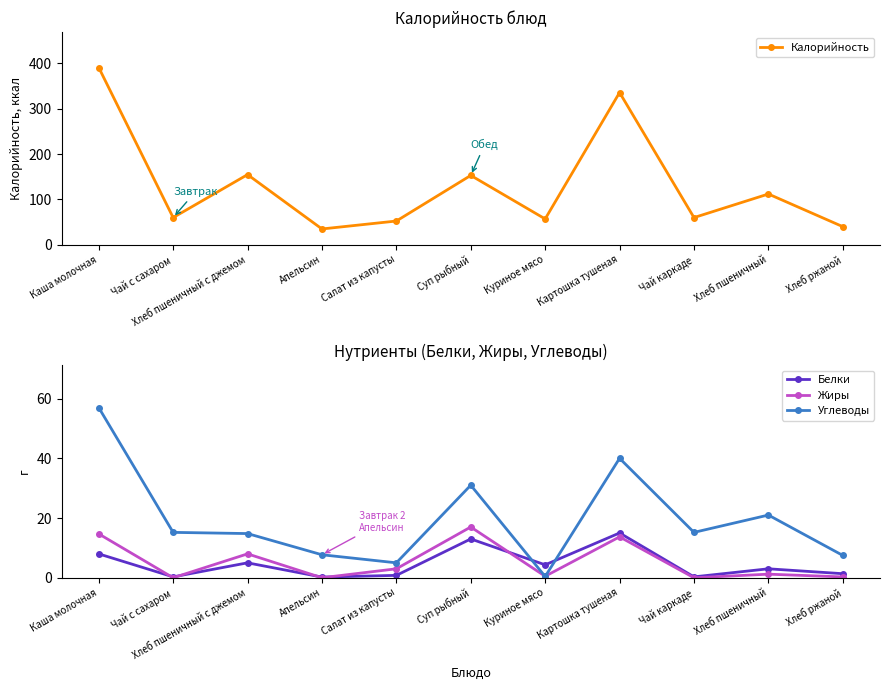

Where do Углеводы and Белки first cross each other?

Суп рыбный and Куриное мясо